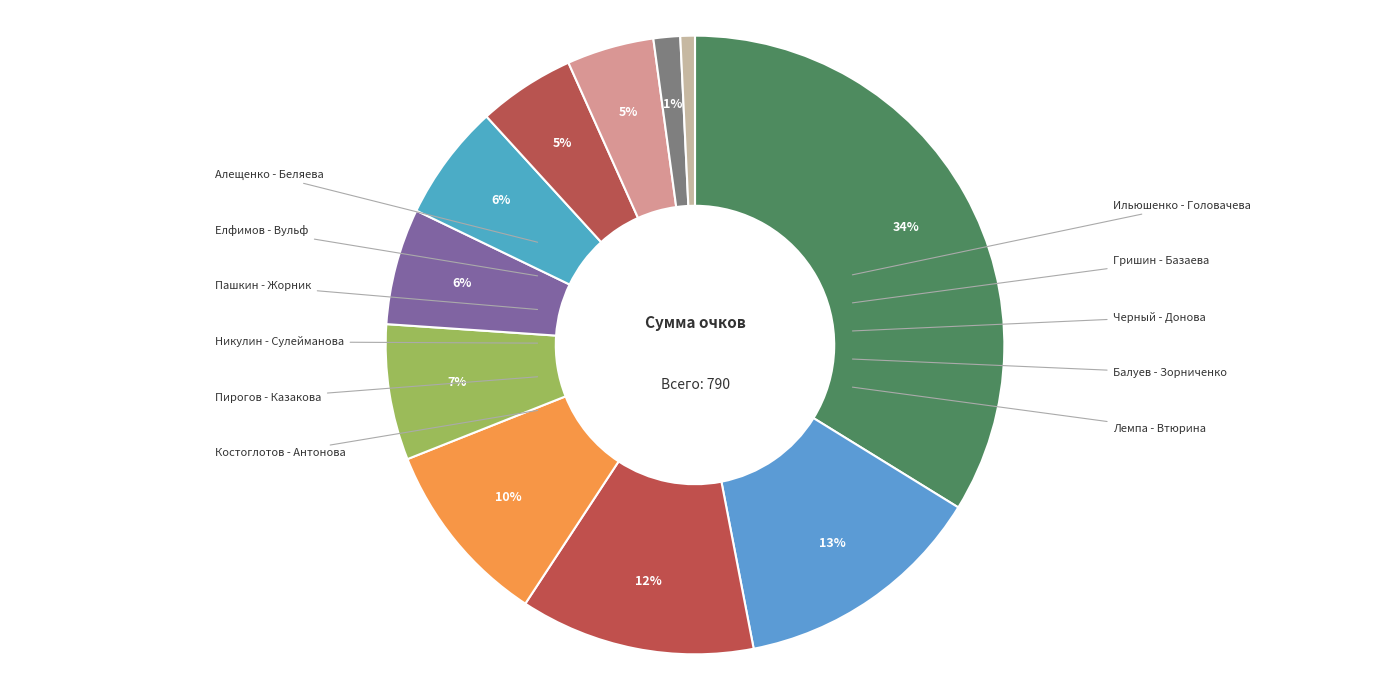

Count the number of slices in the pie.

11